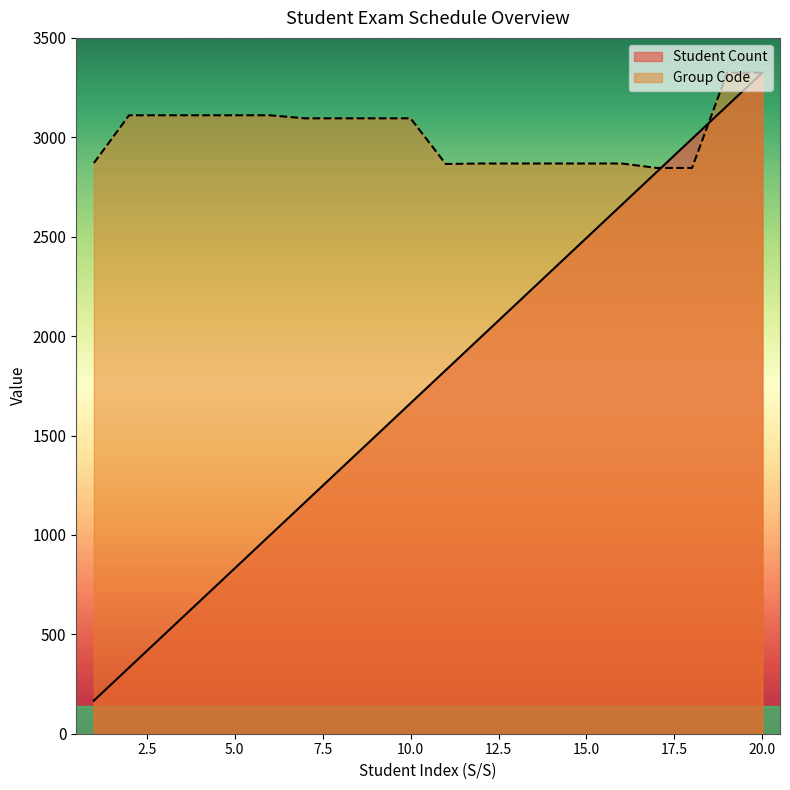

Is it true that Group Code equals 2845.8 at 17?

True